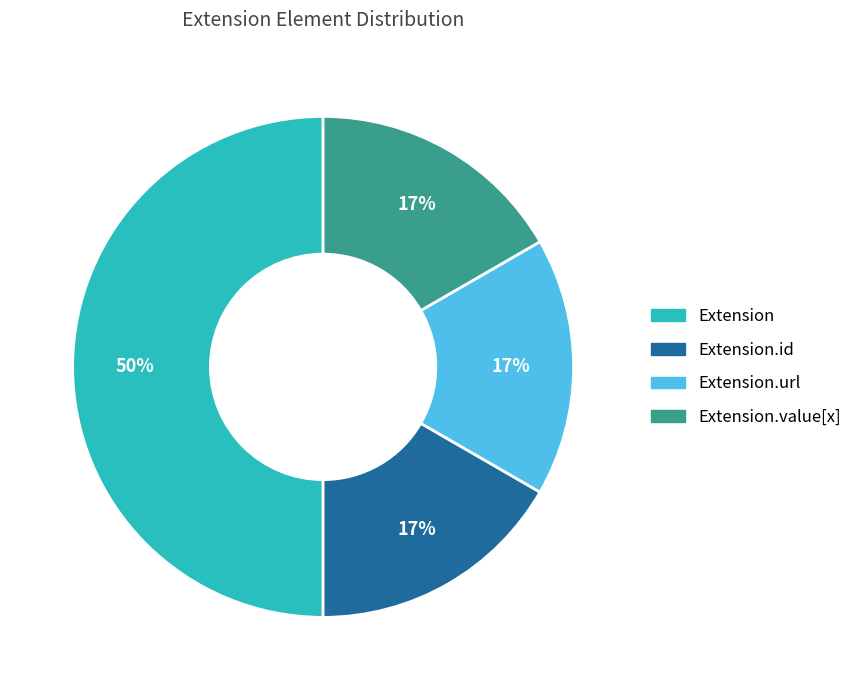

Does Extension.url represent more than half of the total?

No